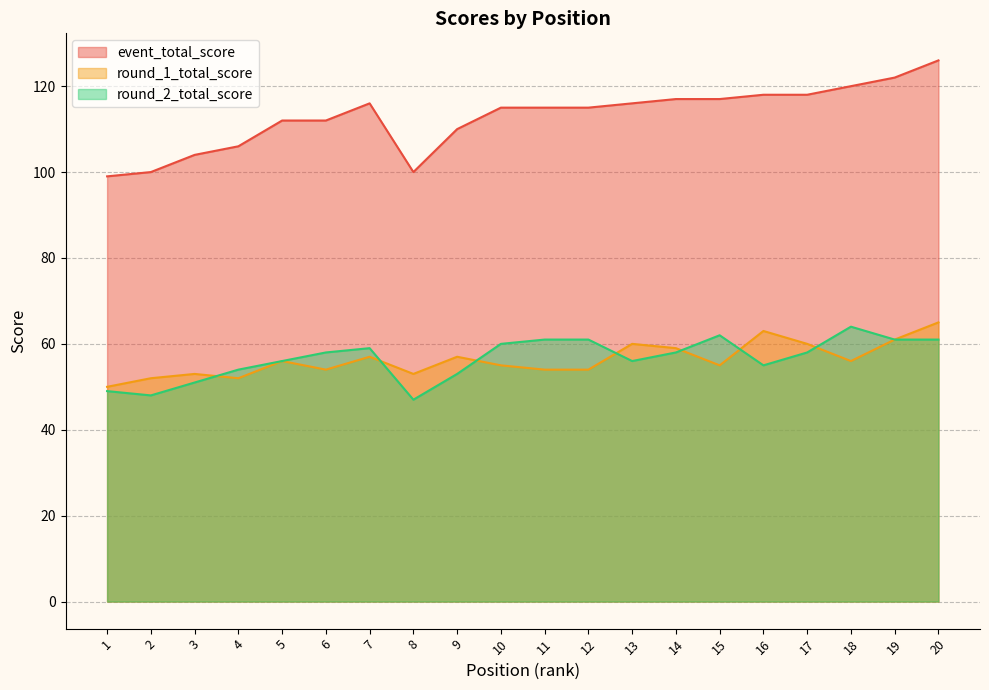

True or false: event_total_score and round_2_total_score intersect in this chart.

False